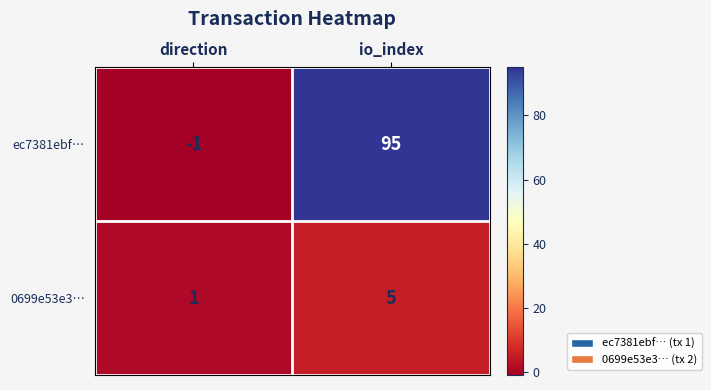

The value of ec7381ebf… at direction is 0. True or false?

False